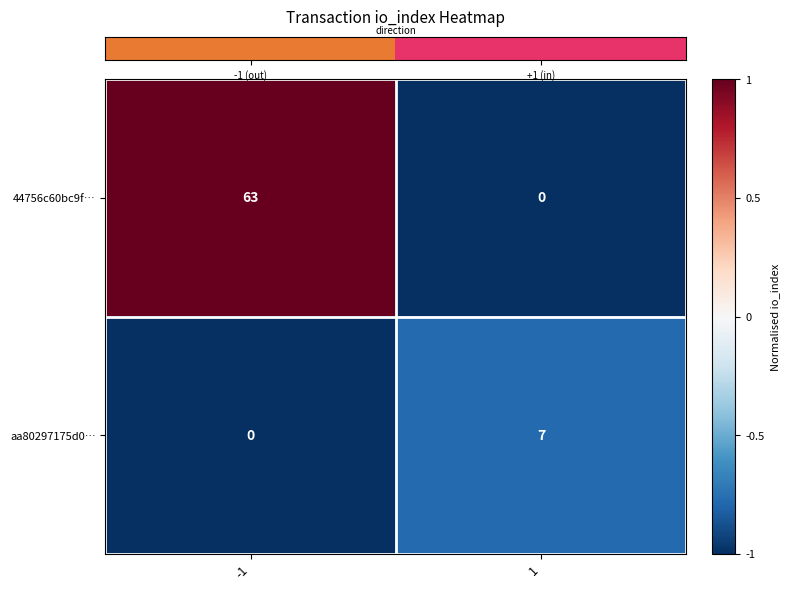

Reading left to right, transcribe all the data shown in this chart.

44756c60bc9f…: -1=63	1=0
aa80297175d0…: -1=0	1=7